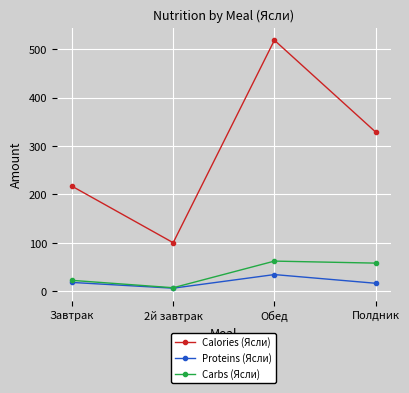

What is the maximum value for Carbs (Ясли)?

62.0